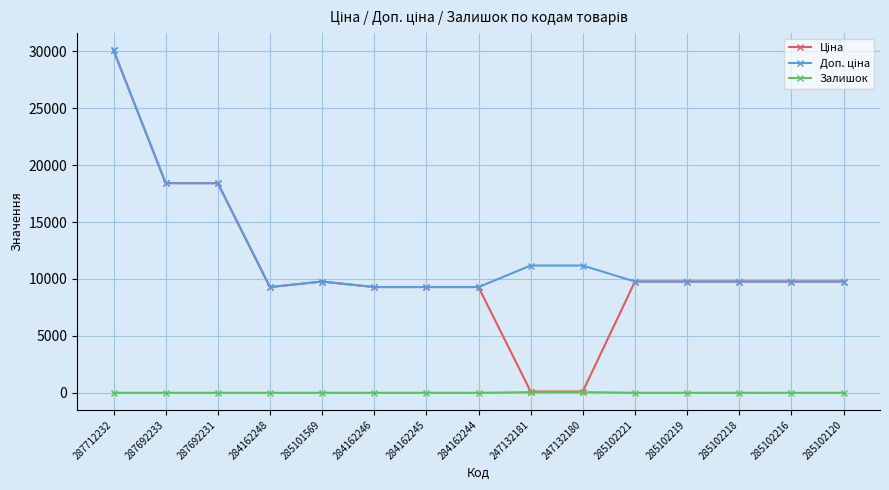

At how many categories does at least one series exceed 7697?

15